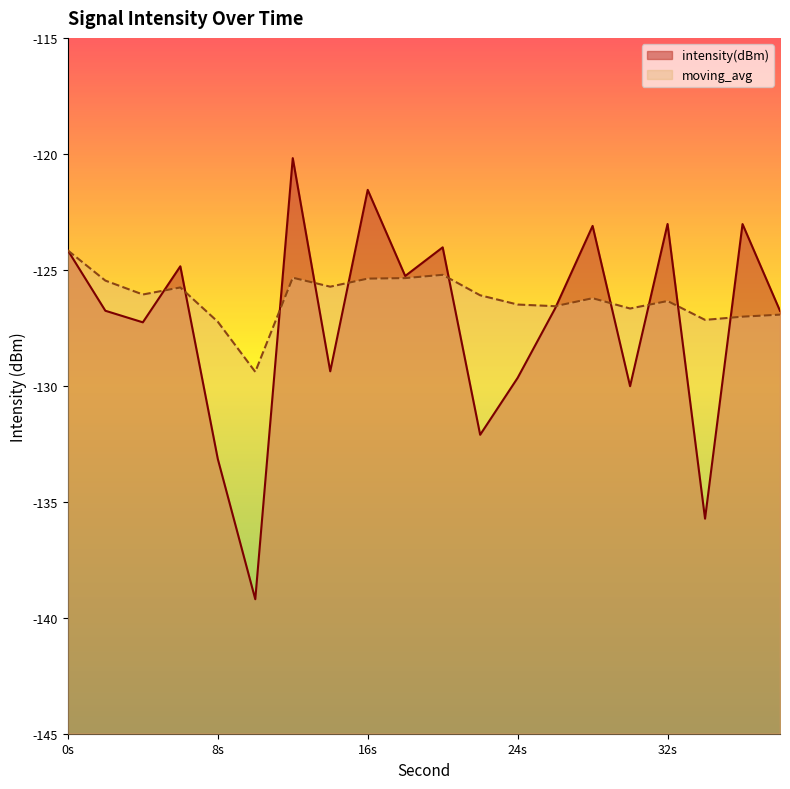

What is the difference between the second highest and minimum values in the moving_avg series?

4.2